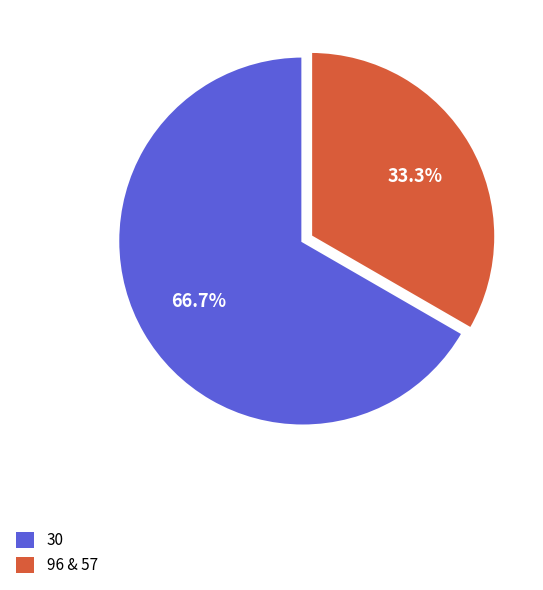

To the nearest percent, what is the difference between the largest and smallest slice percentages?

33%